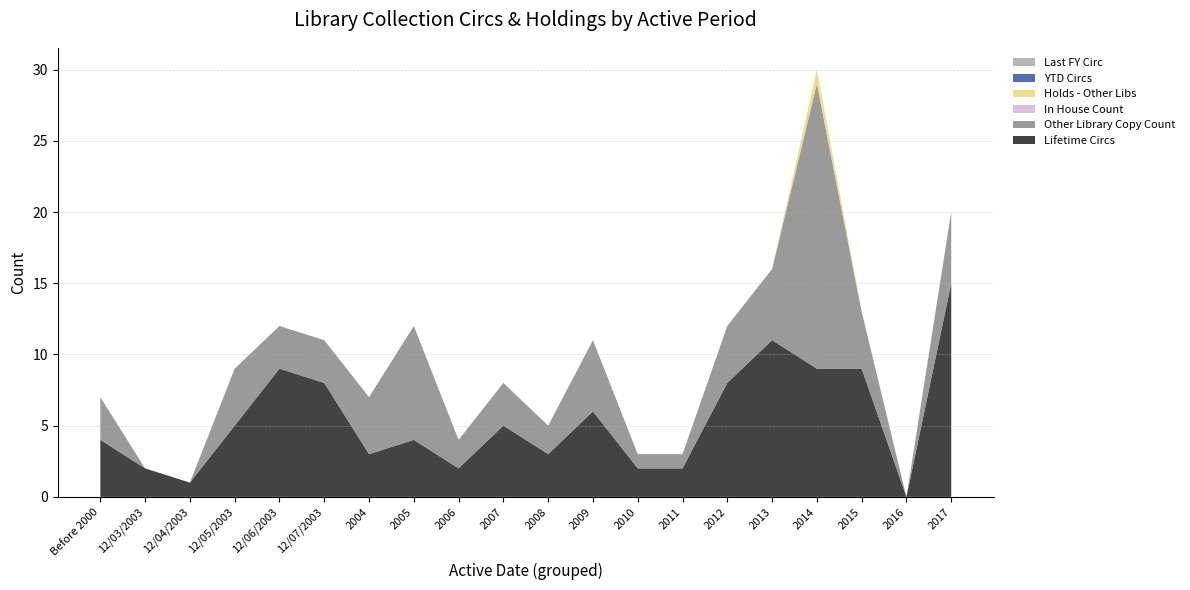

Reading right to left, extract all data points from this chart.

Lifetime Circs: 2017=15	2016=0	2015=9	2014=9	2013=11	2012=8	2011=2	2010=2	2009=6	2008=3	2007=5	2006=2	2005=4	2004=3	12/07/2003=8	12/06/2003=9	12/05/2003=5	12/04/2003=1	12/03/2003=2	Before 2000=4
Other Library Copy Count: 2017=5	2016=0	2015=4	2014=20	2013=5	2012=4	2011=1	2010=1	2009=5	2008=2	2007=3	2006=2	2005=8	2004=4	12/07/2003=3	12/06/2003=3	12/05/2003=4	12/04/2003=0	12/03/2003=0	Before 2000=3
In House Count: 2017=0	2016=0	2015=0	2014=0	2013=0	2012=0	2011=0	2010=0	2009=0	2008=0	2007=0	2006=0	2005=0	2004=0	12/07/2003=0	12/06/2003=0	12/05/2003=0	12/04/2003=0	12/03/2003=0	Before 2000=0
Holds - Other Libs: 2017=0	2016=0	2015=0	2014=1	2013=0	2012=0	2011=0	2010=0	2009=0	2008=0	2007=0	2006=0	2005=0	2004=0	12/07/2003=0	12/06/2003=0	12/05/2003=0	12/04/2003=0	12/03/2003=0	Before 2000=0
YTD Circs: 2017=0	2016=0	2015=0	2014=0	2013=0	2012=0	2011=0	2010=0	2009=0	2008=0	2007=0	2006=0	2005=0	2004=0	12/07/2003=0	12/06/2003=0	12/05/2003=0	12/04/2003=0	12/03/2003=0	Before 2000=0
Last FY Circ: 2017=0	2016=0	2015=0	2014=0	2013=0	2012=0	2011=0	2010=0	2009=0	2008=0	2007=0	2006=0	2005=0	2004=0	12/07/2003=0	12/06/2003=0	12/05/2003=0	12/04/2003=0	12/03/2003=0	Before 2000=0